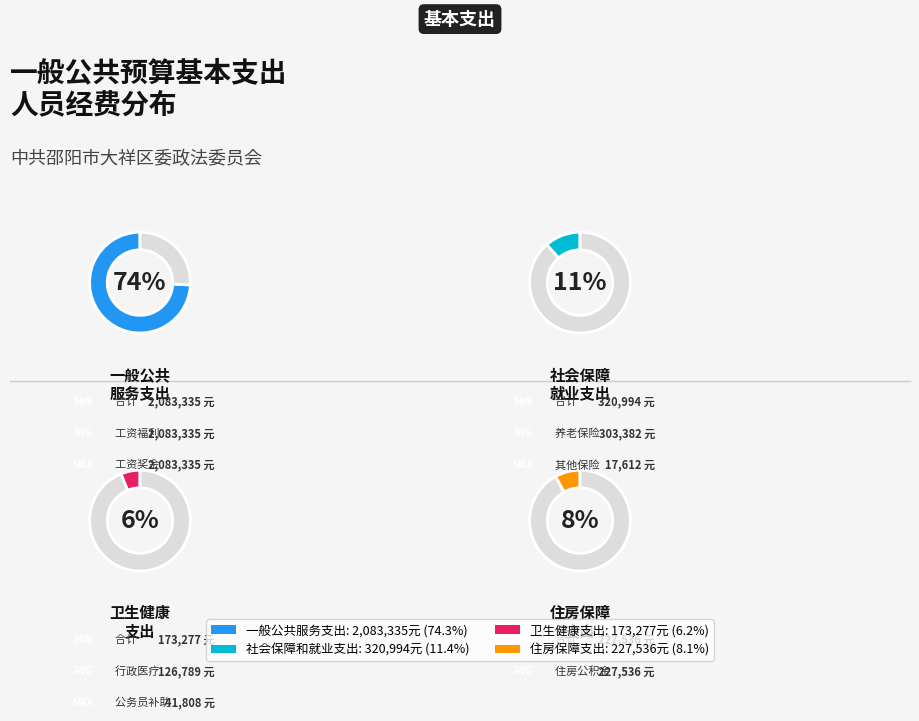

To the nearest percent, what percentage of the pie is 社会保障和就业支出?

11%